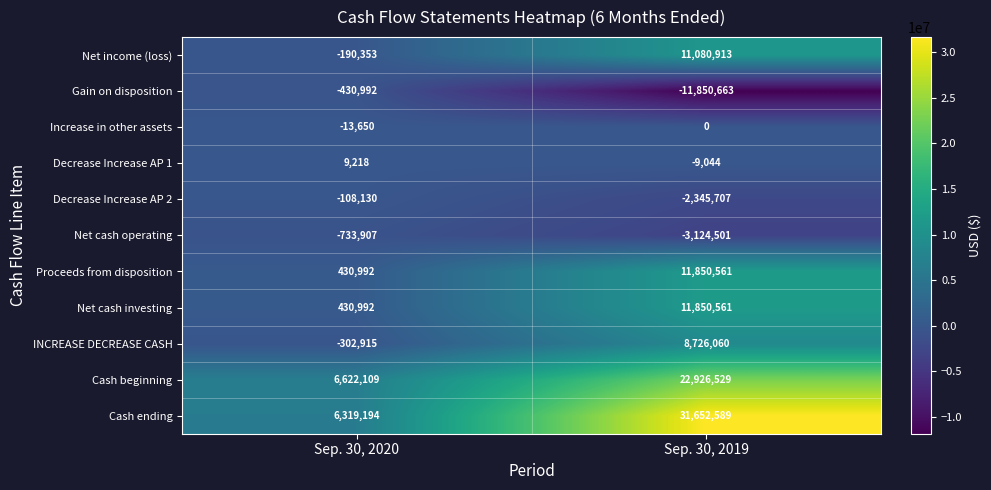

At which label is Decrease Increase AP 2 closest to -1226918?

Sep. 30, 2020